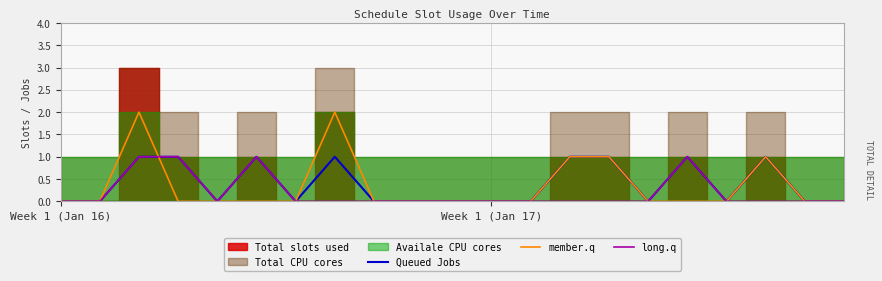

The value of long.q at Week 1 (Jan 16) is 0. True or false?

True